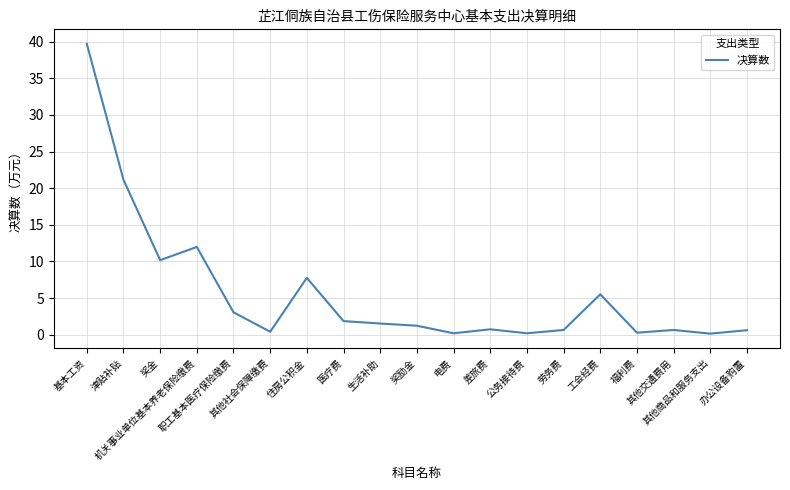

Which has a higher value, 其他商品和服务支出 or 津贴补贴?

津贴补贴